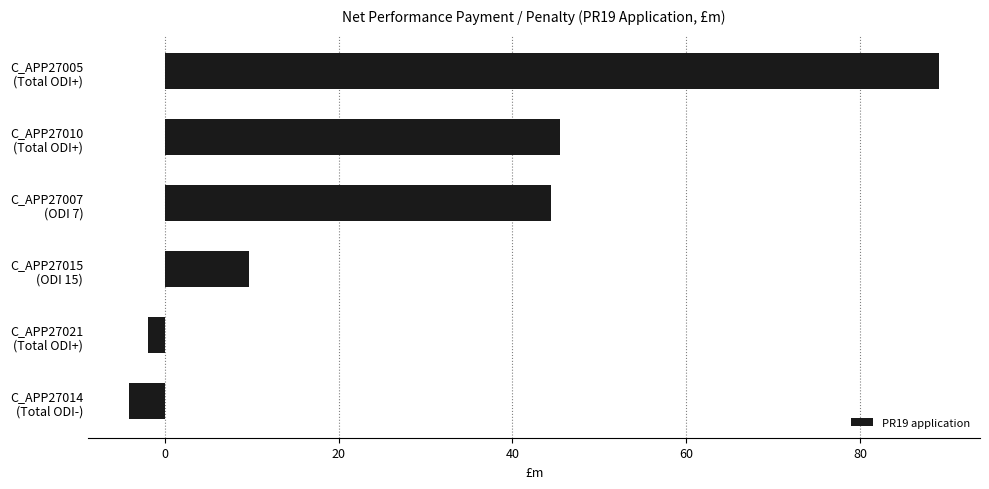

What is the minimum value shown in the chart?

-4.2